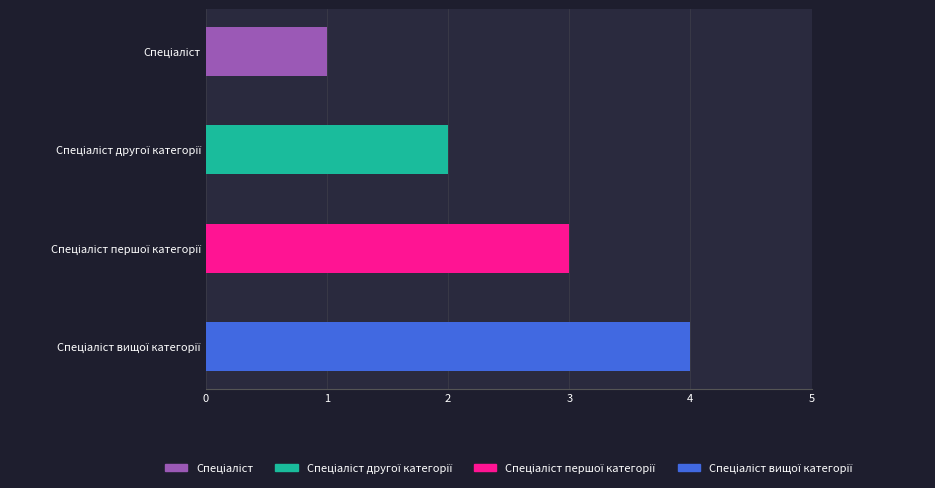

True or false: the data shows 3 at Спеціаліст вищої категорії.

False